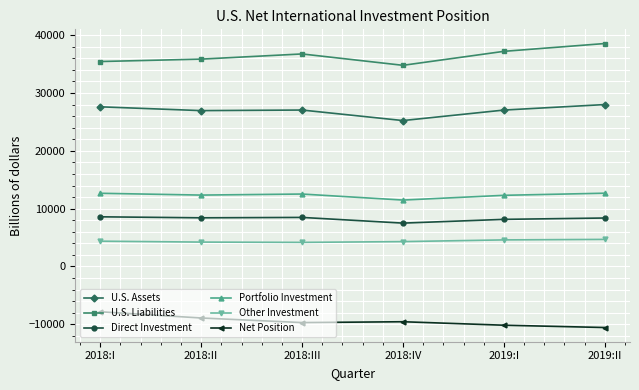

What is the sum of the U.S. Assets values at 2019:I and 2018:I?

54675.6